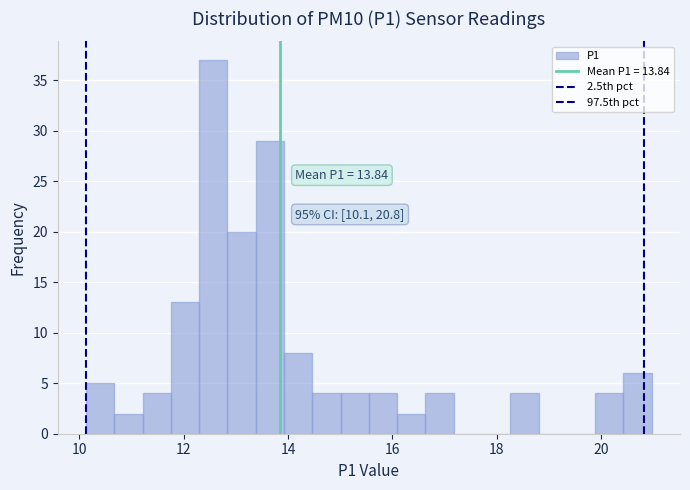

Read against the x-axis, roughly where is the centre of the tallest bar?

12.6